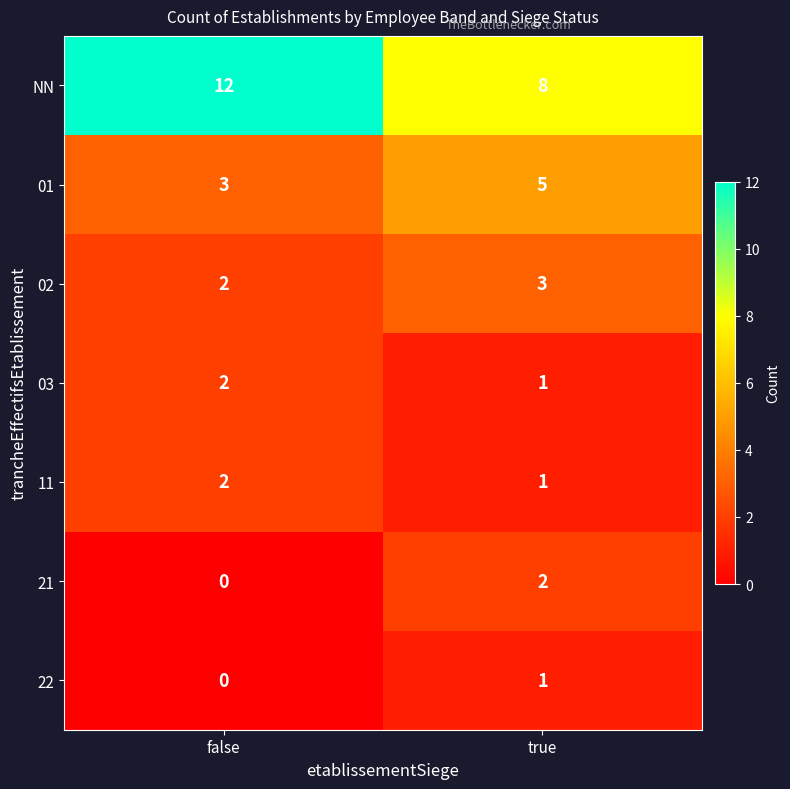

What is the difference between the NN values at false and true?

4